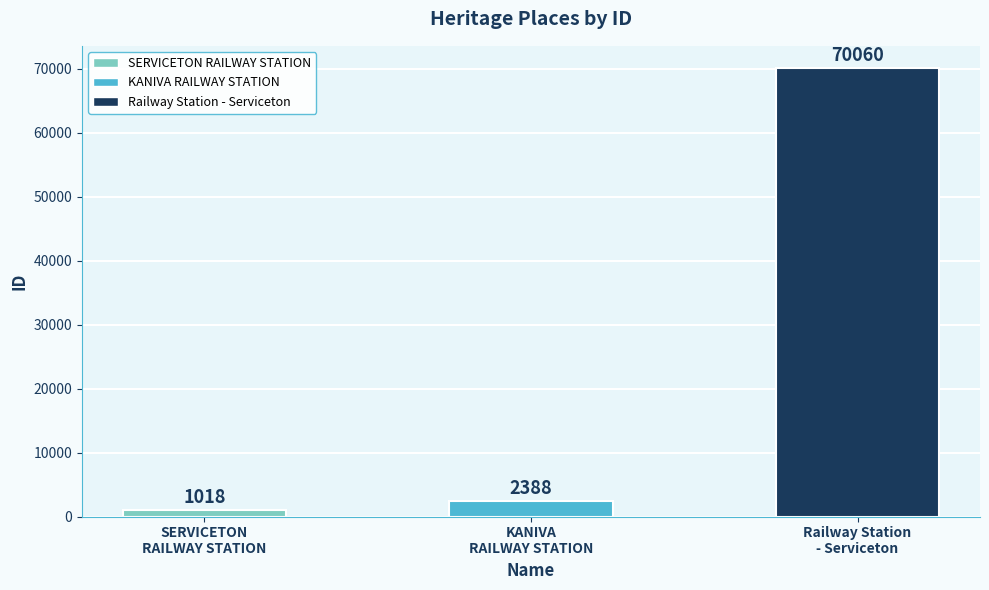

What position from the right is SERVICETON
RAILWAY STATION?

3